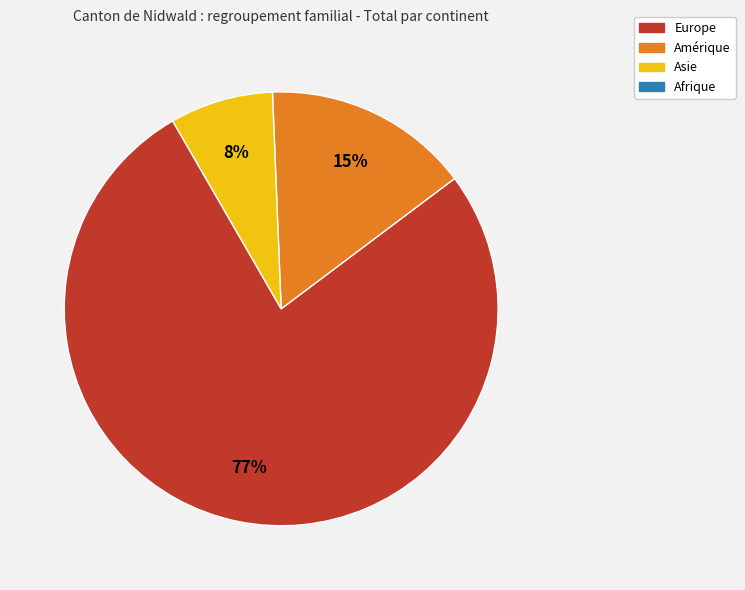

To the nearest percent, what is the difference between the largest and smallest slice percentages?

69%